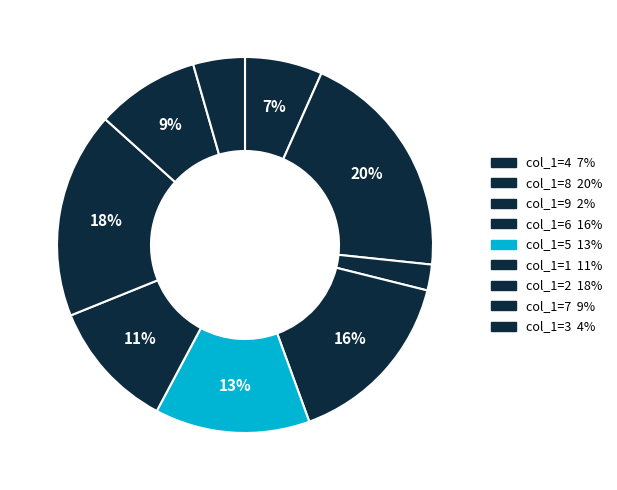

How many segments does this pie chart have?

9